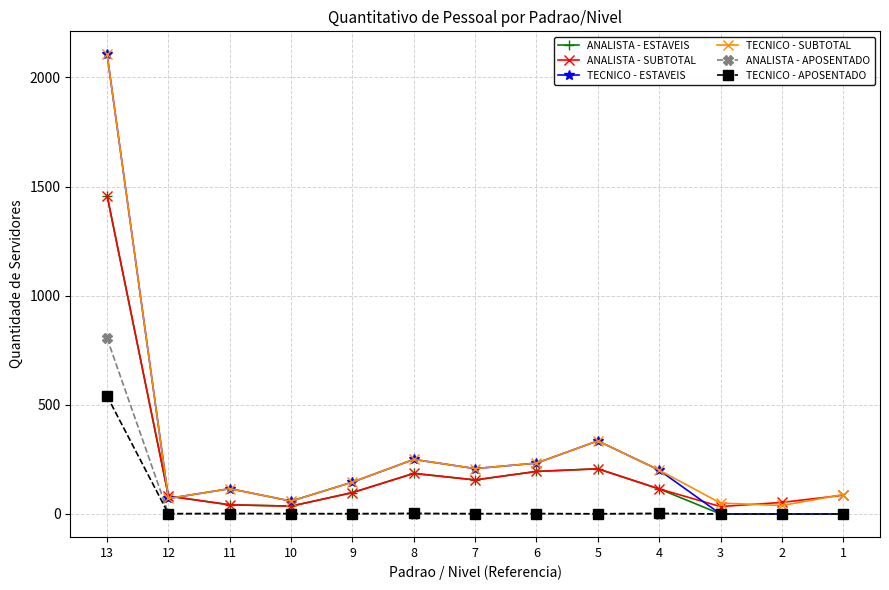

What is the average value of the ANALISTA - SUBTOTAL series?

211